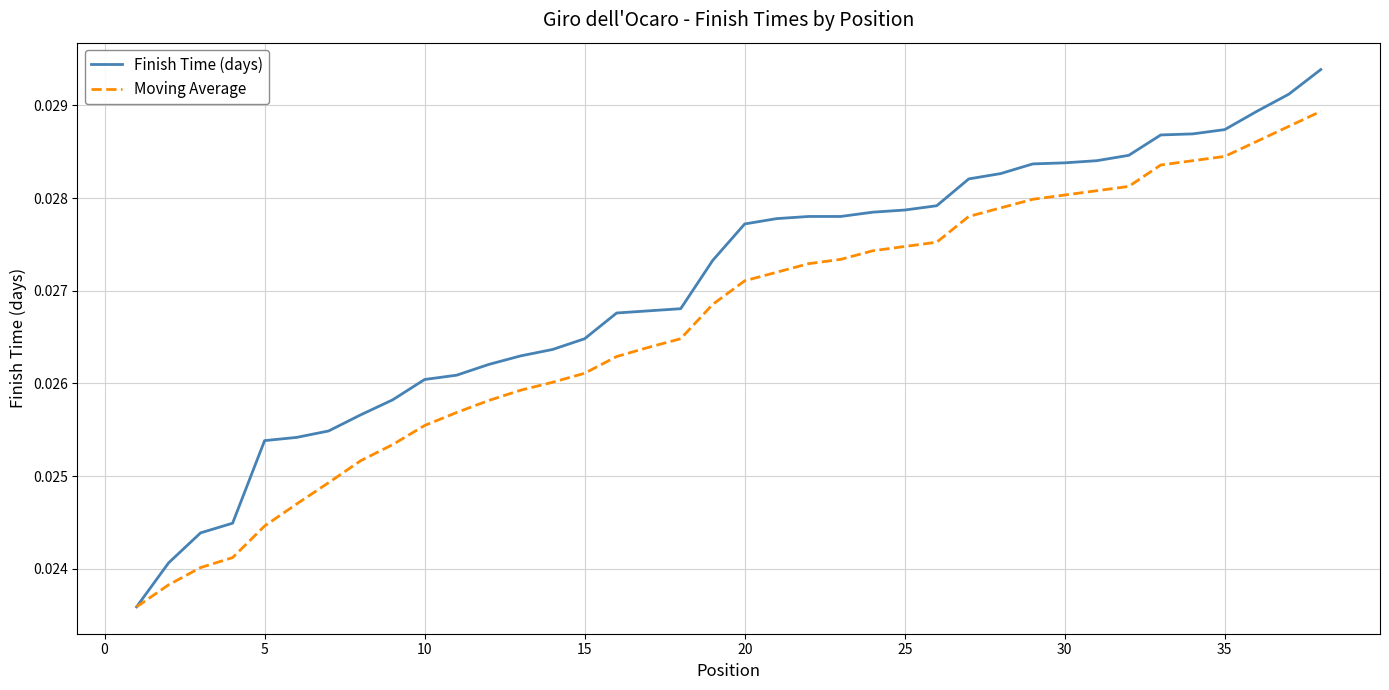

Which series has the largest total across all categories?

Finish Time (days)